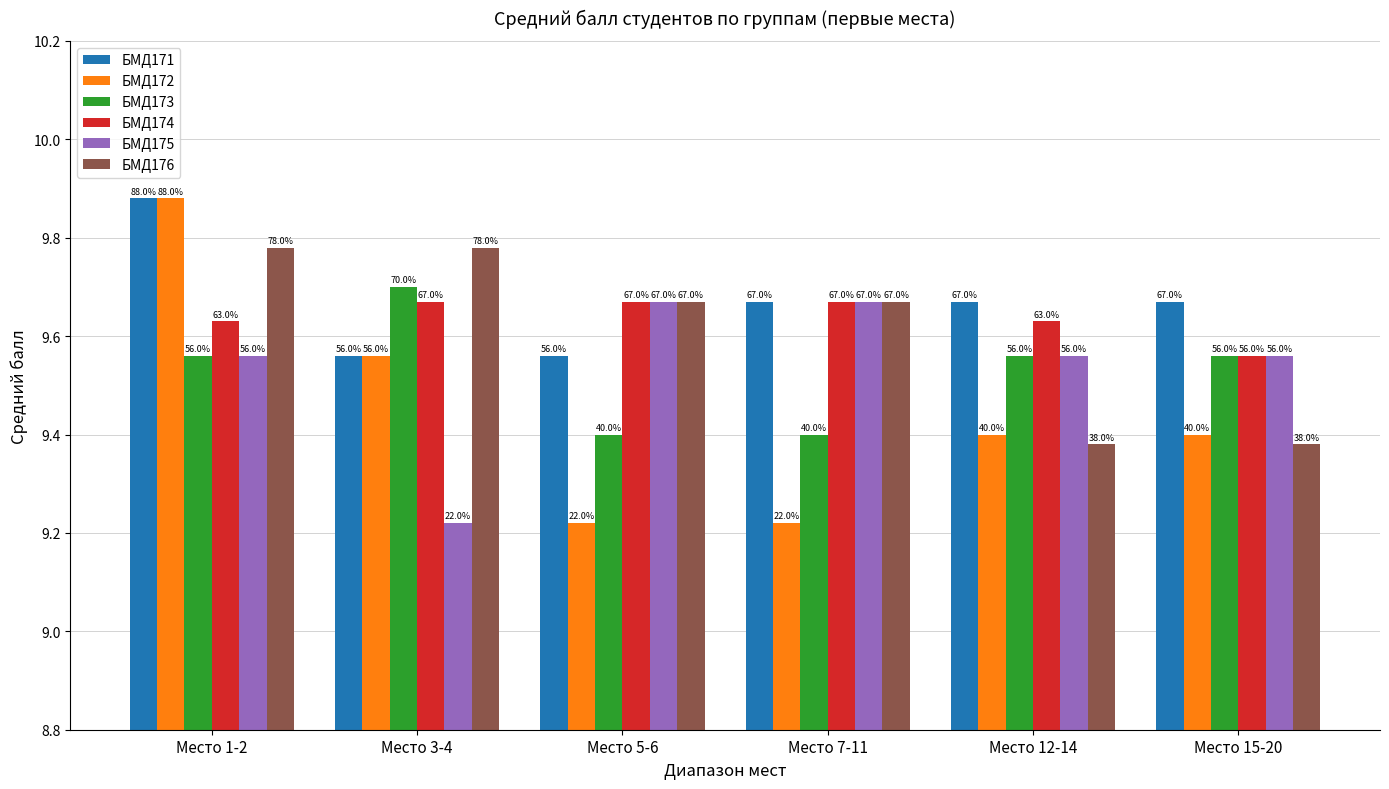

What are all the series names shown in the legend?

БМД171, БМД172, БМД173, БМД174, БМД175, БМД176